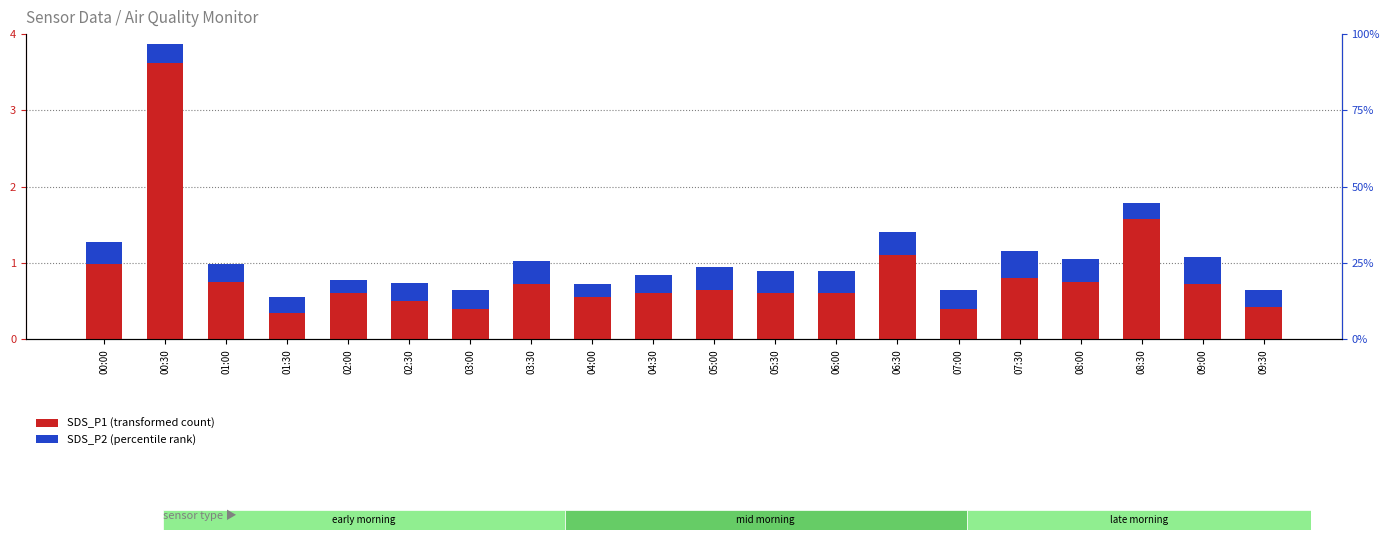

Which series changed the most between 05:30 and 08:00?

SDS_P1 (transformed count)